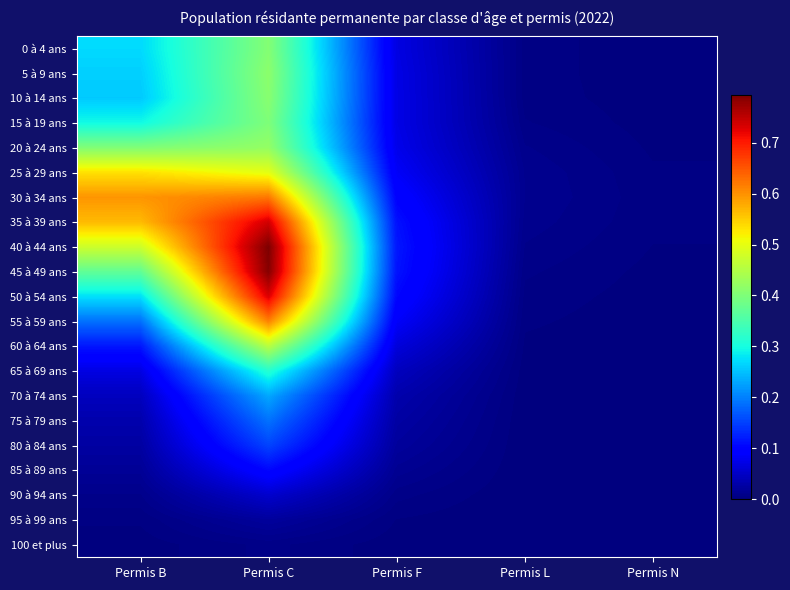

What is the total value across all series at Permis C?

8.4